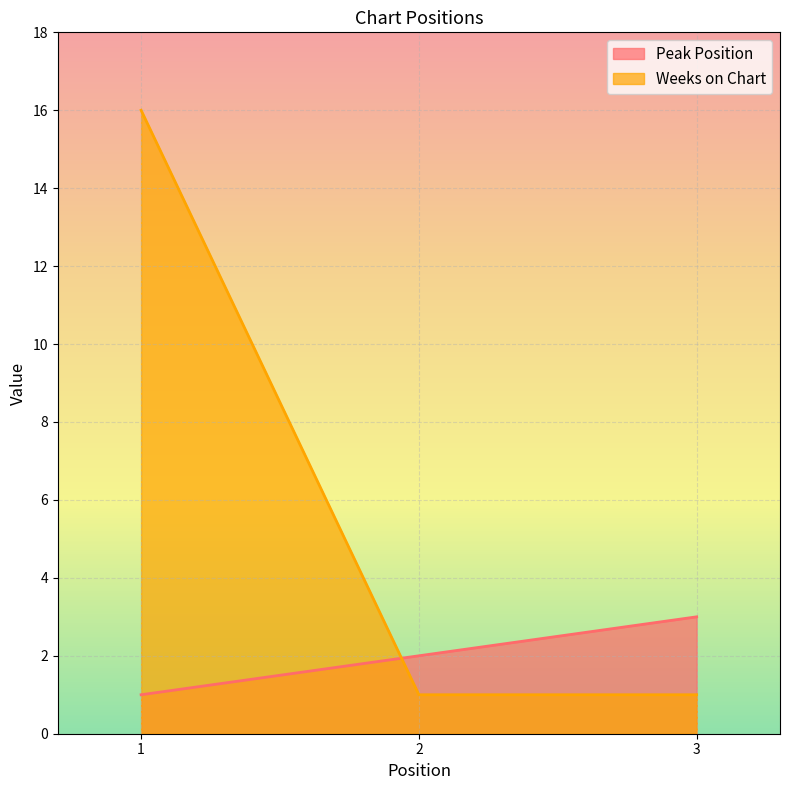

Reading right to left, extract all data points from this chart.

Peak Position: 3	2	1
Weeks on Chart: 1	1	16